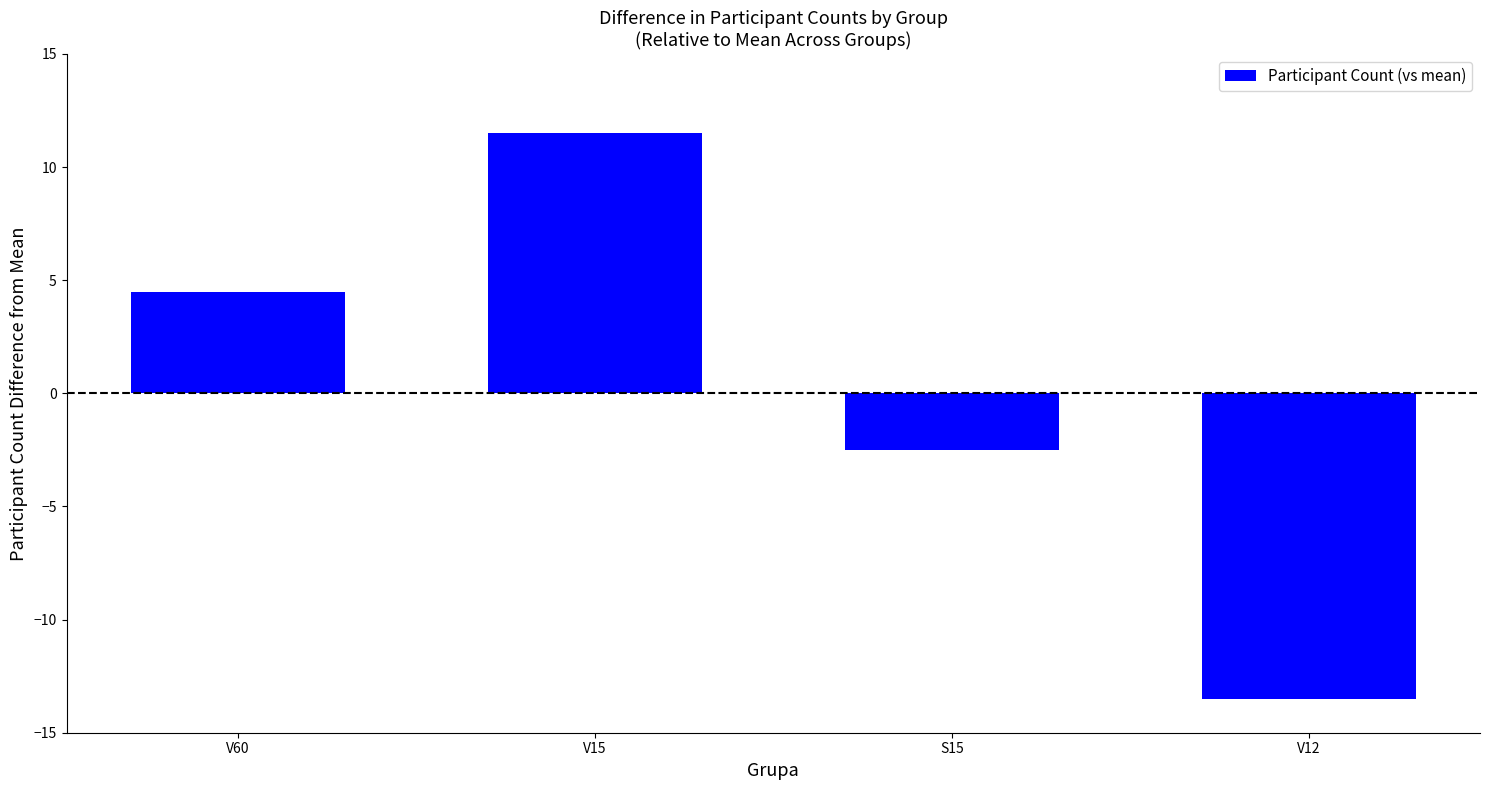

What position from the left is V60?

1